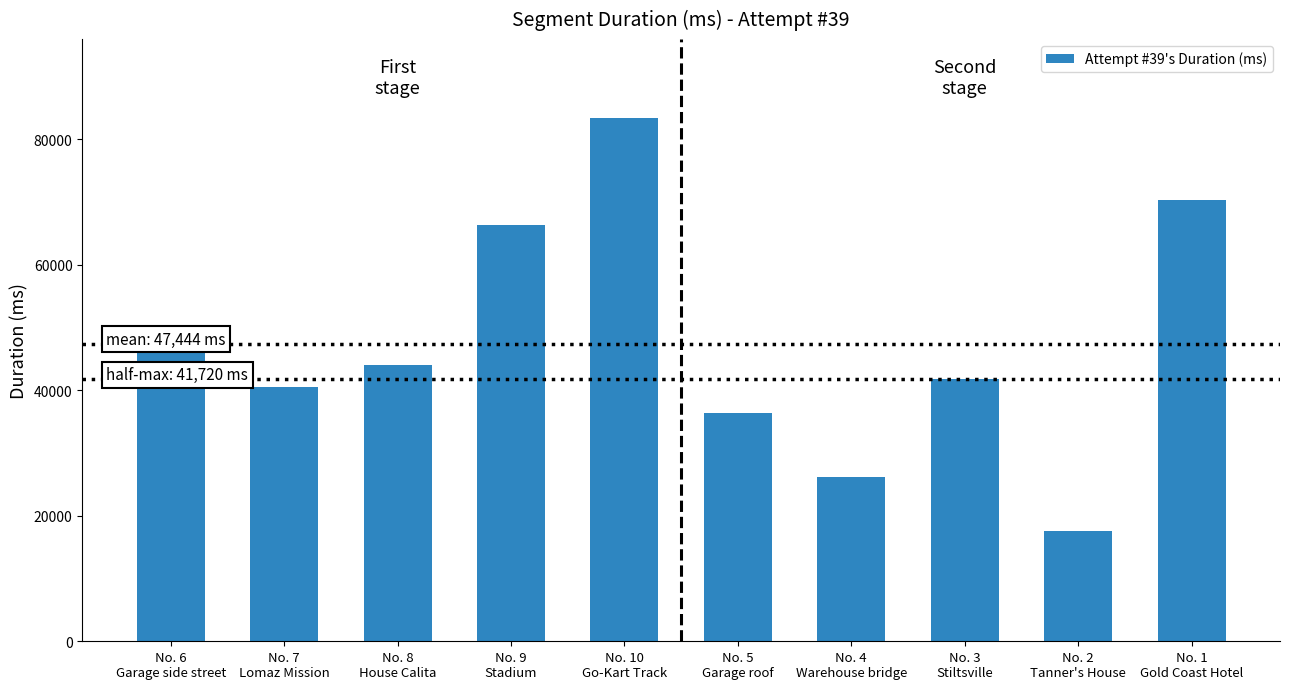

How many data points are less than 43978?

5